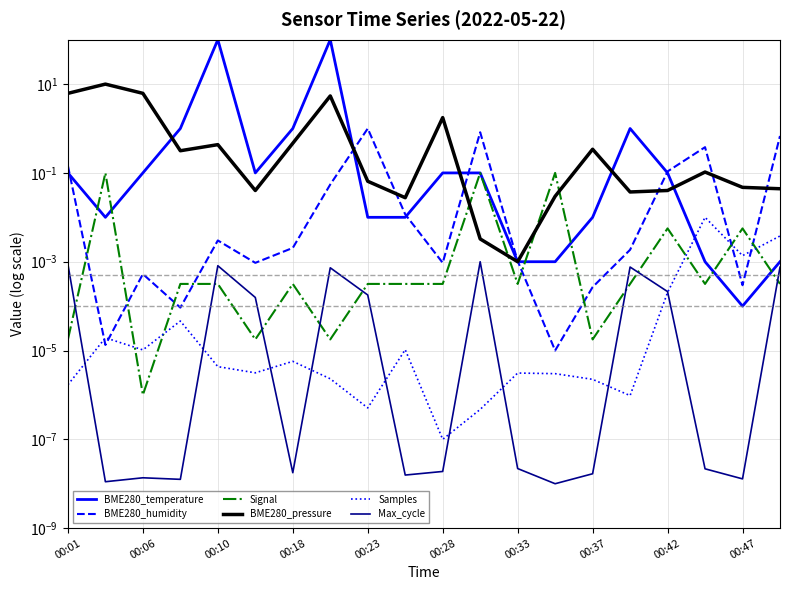

What are all the series names shown in the legend?

BME280_temperature, BME280_humidity, Signal, BME280_pressure, Samples, Max_cycle